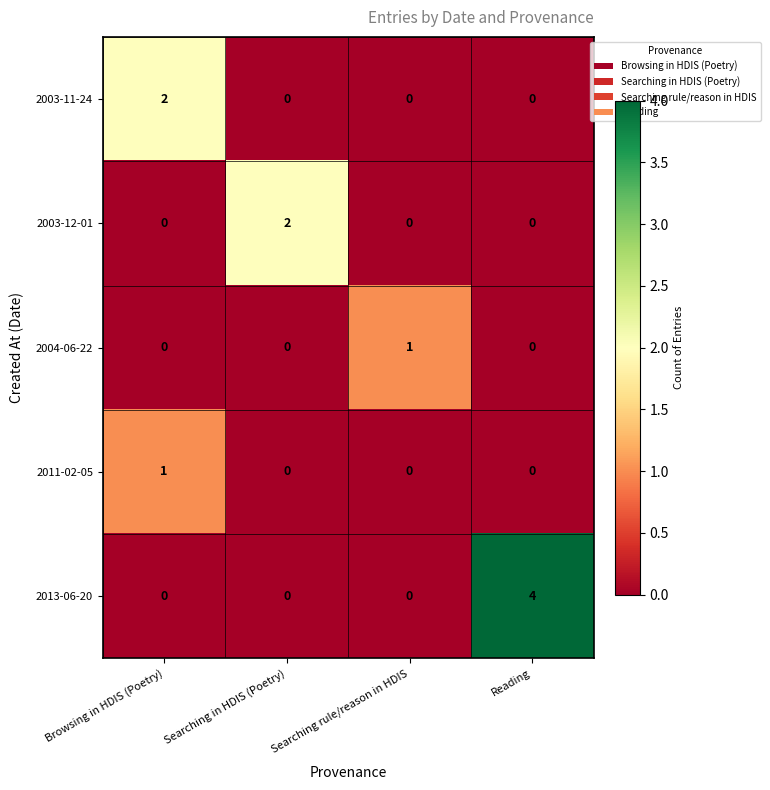

What is the difference between the maximum and minimum values in the 2013-06-20 series?

4